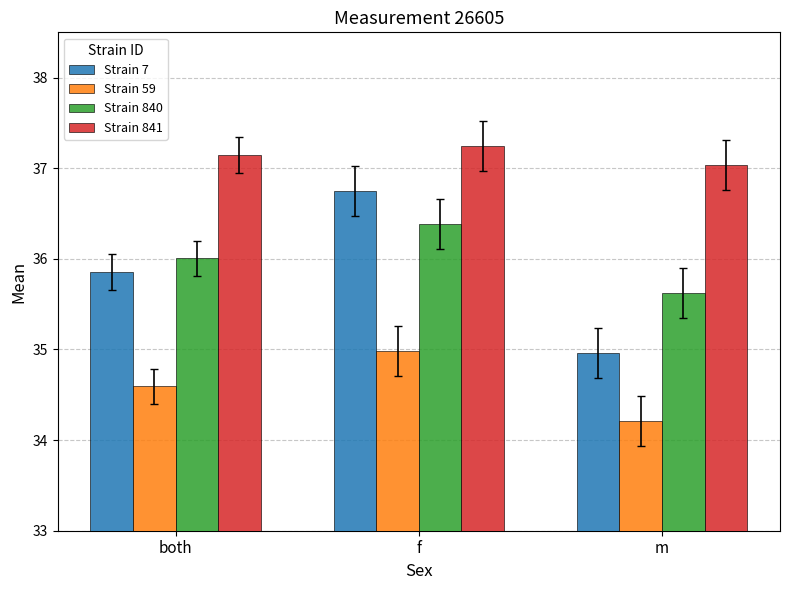

List the series in order of their peak value, highest first.

Strain 841, Strain 7, Strain 840, Strain 59